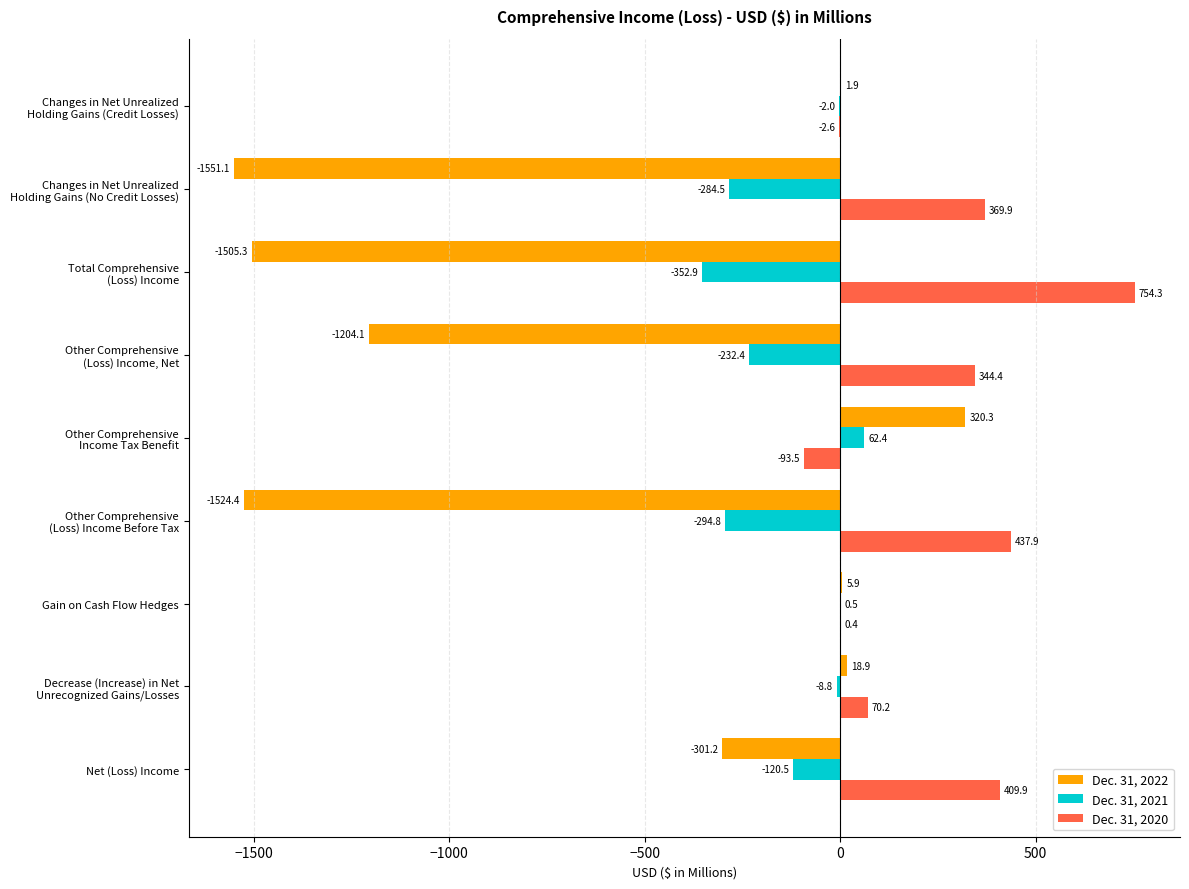

What is the maximum value for Dec. 31, 2020?

754.3